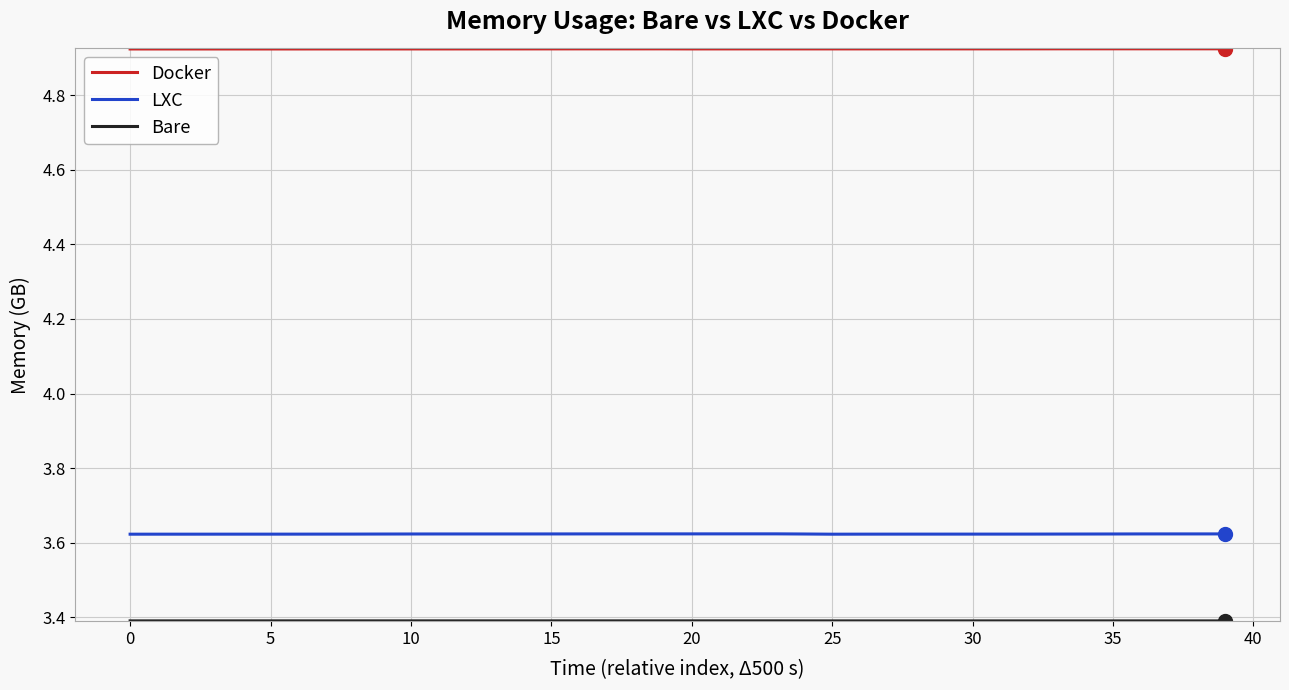

True or false: LXC and Docker cross at least once.

False